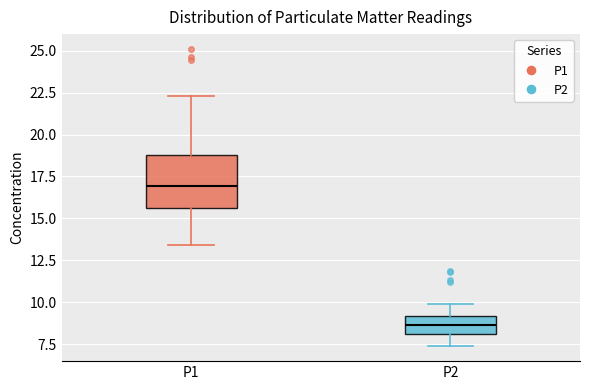

Reading left to right, read every box against the y-axis: the position of its median line, the range the box covers, and the ends of its whiskers. The values are not printed on the chart, so give them approximately, as read against the axis.

P1: median 17.0, box 15.5 to 19.0, whiskers 13.5 to 22.5
P2: median 8.5, box 8.0 to 9.0, whiskers 7.5 to 10.0